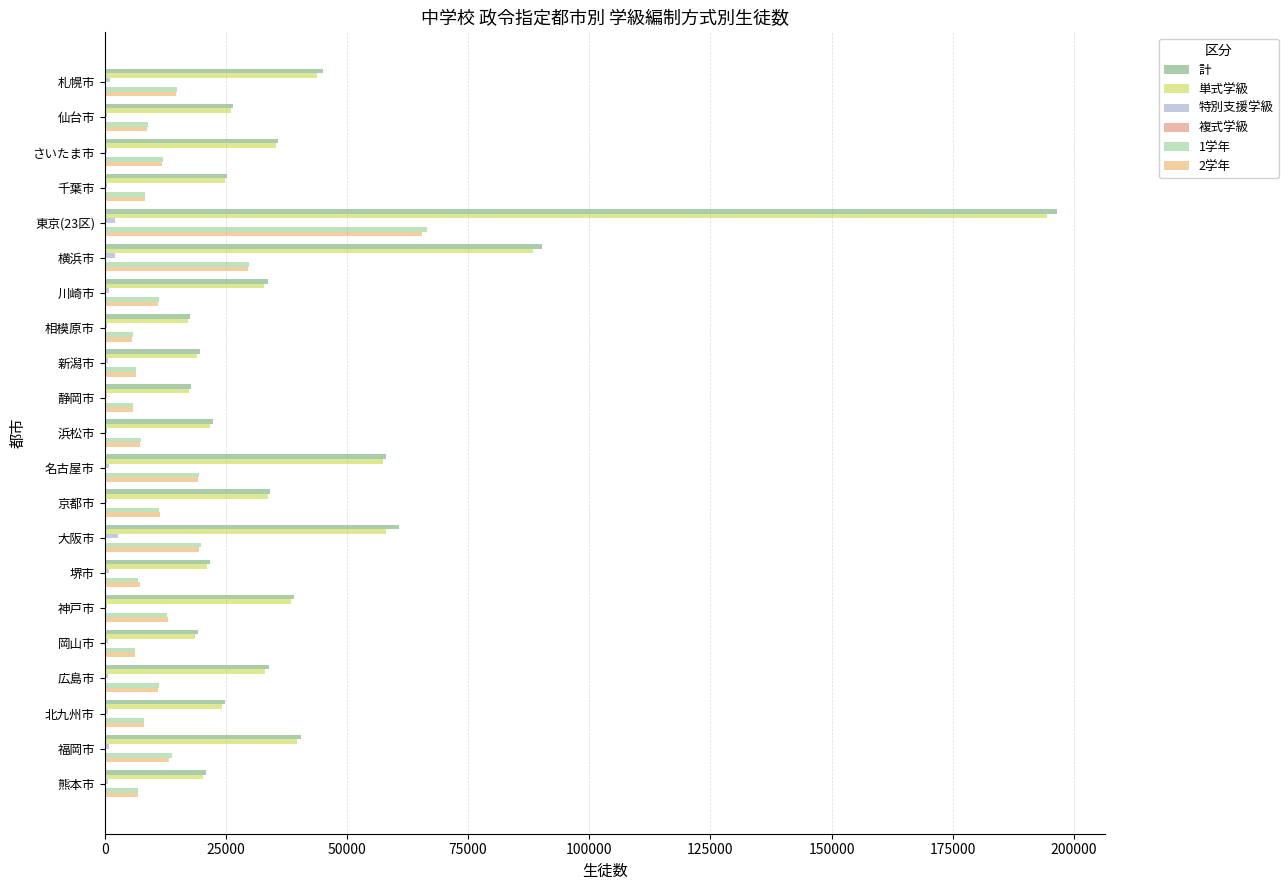

Which series has the largest total across all categories?

計